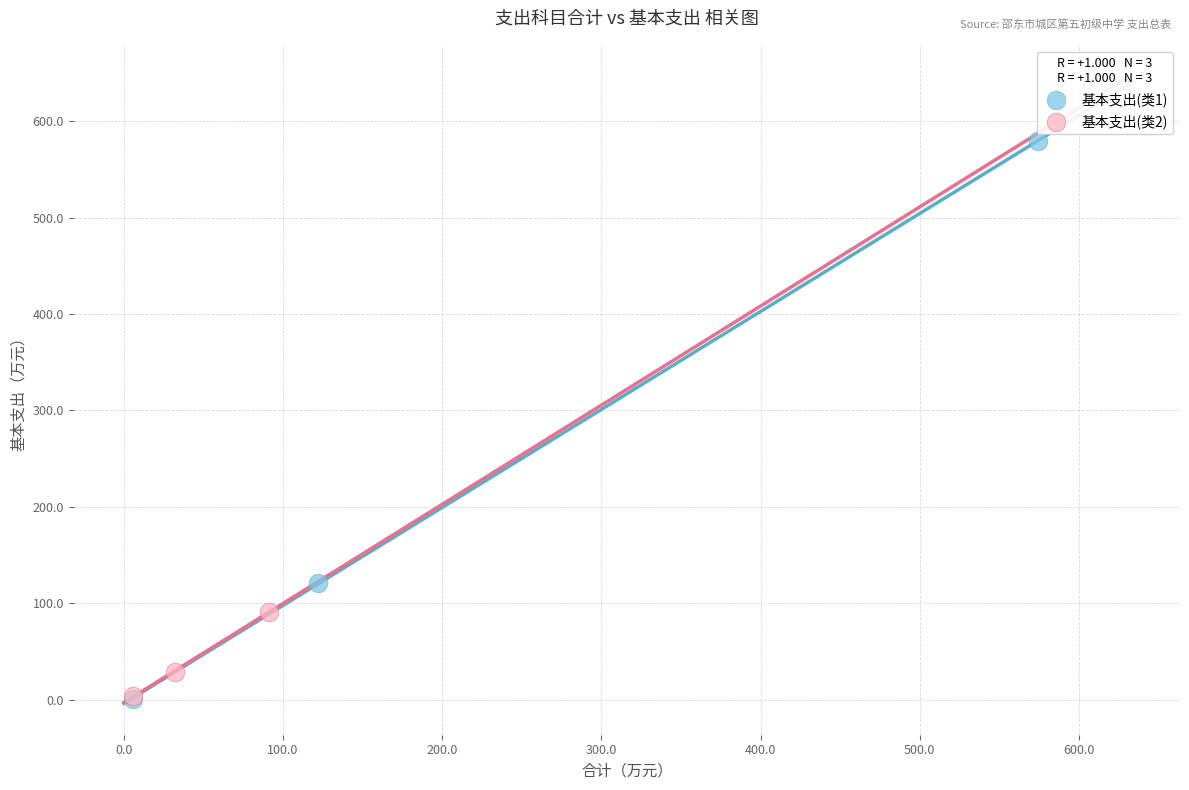

What are all the series names shown in the legend?

基本支出(类1), 基本支出(类2)